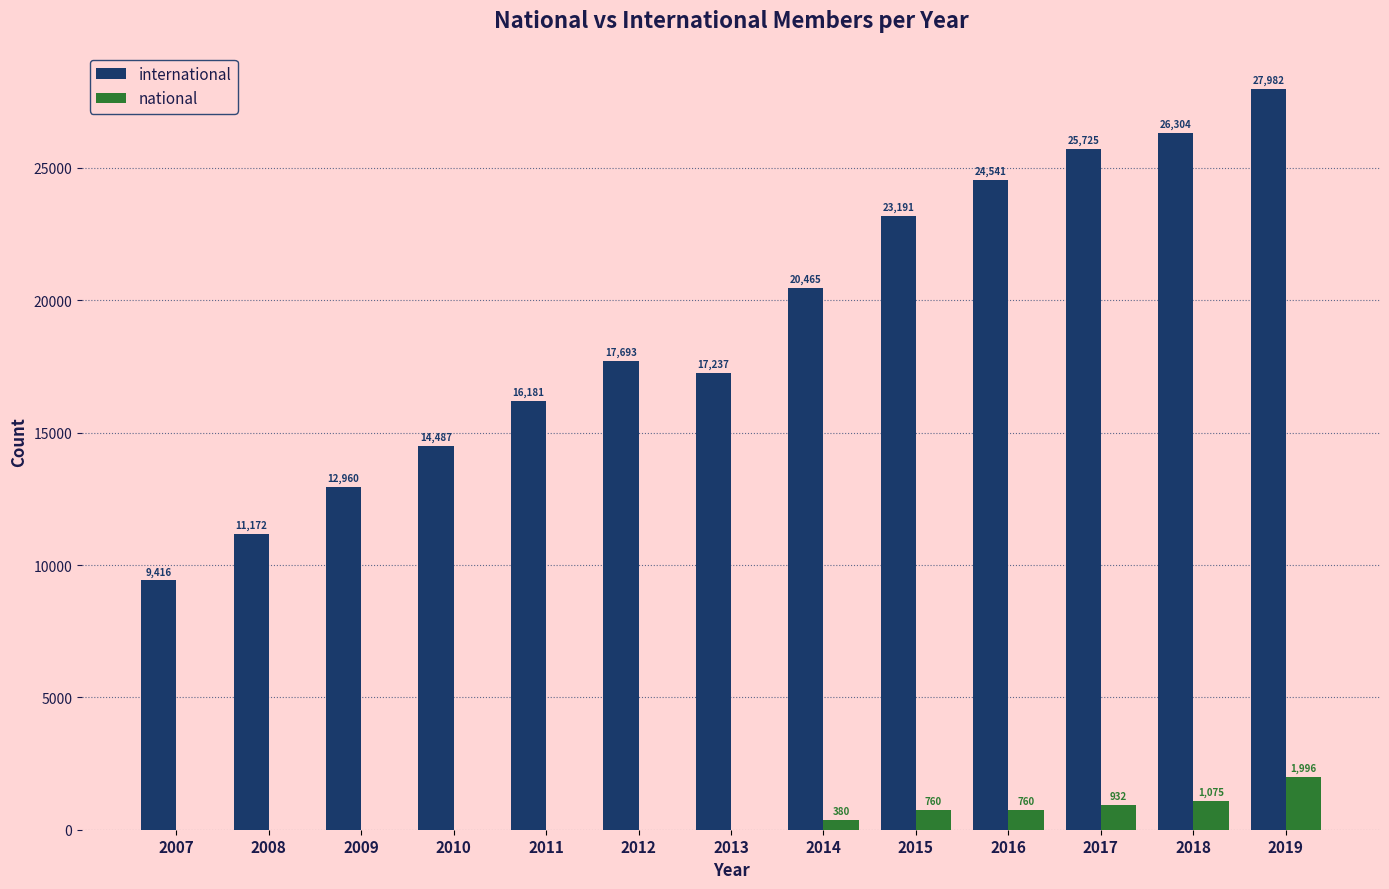

What is the greatest value displayed?

27982